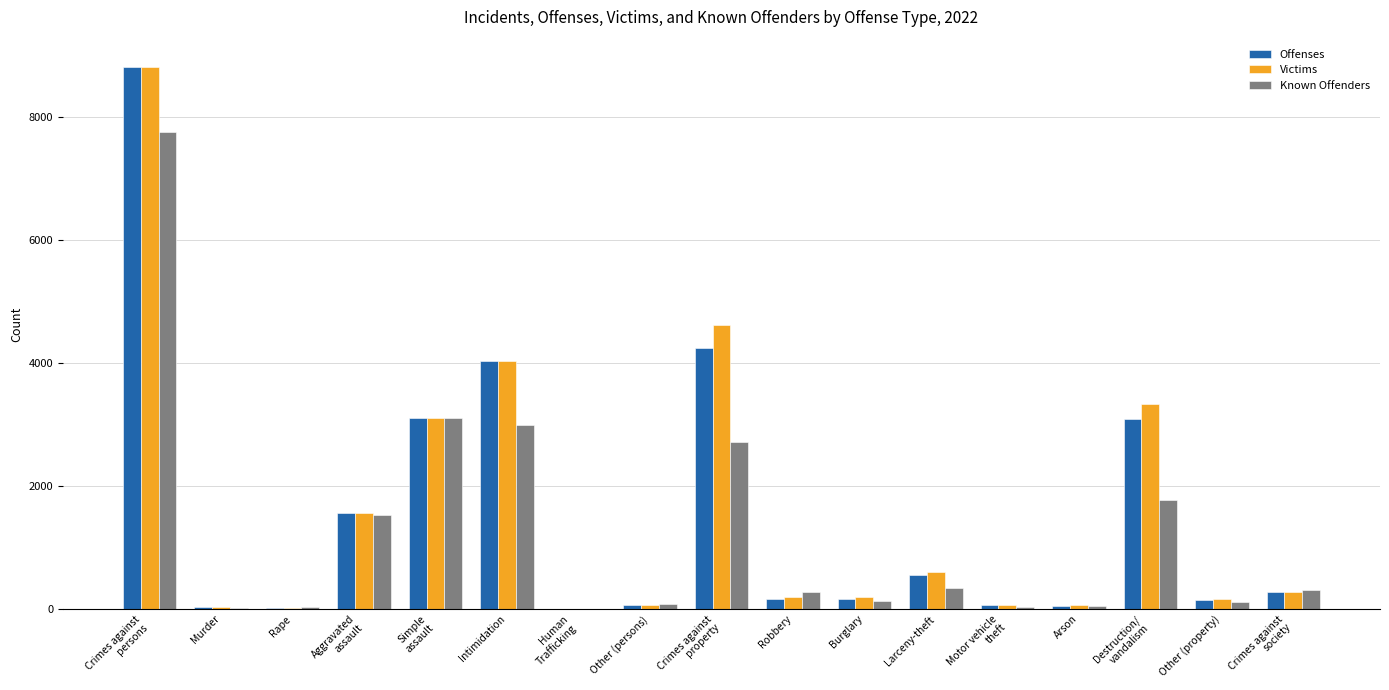

What is the highest value of the Known Offenders series?

7753